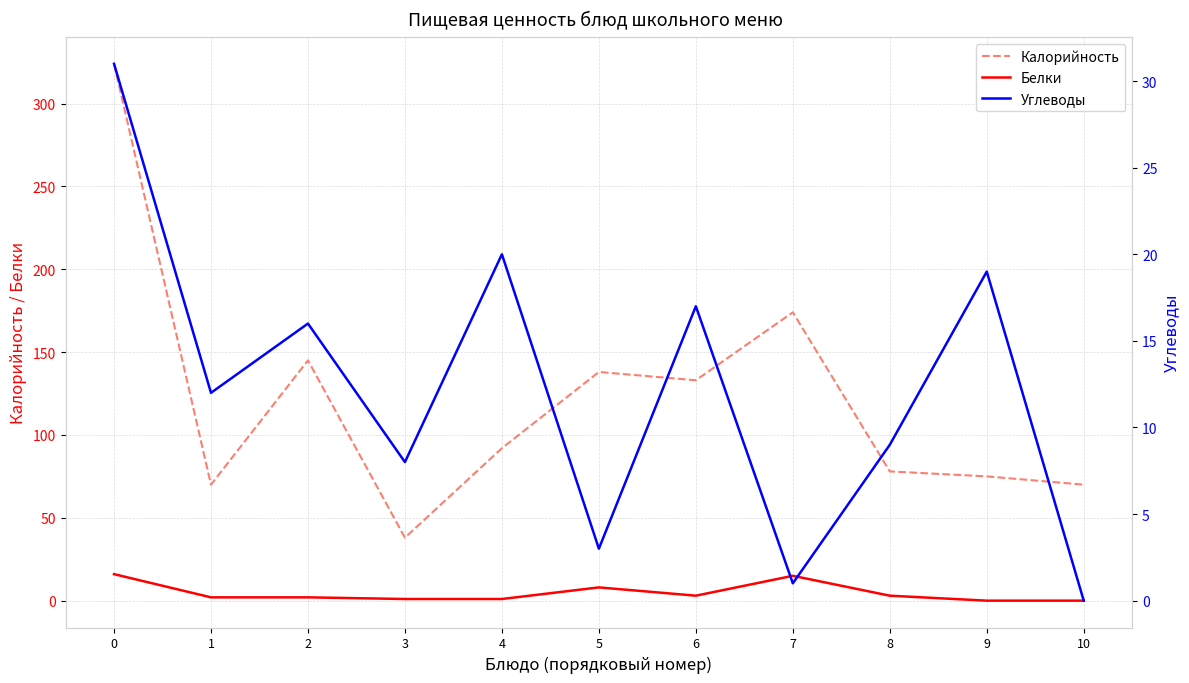

What is the value of the Углеводы point at the 3rd from the left?

16